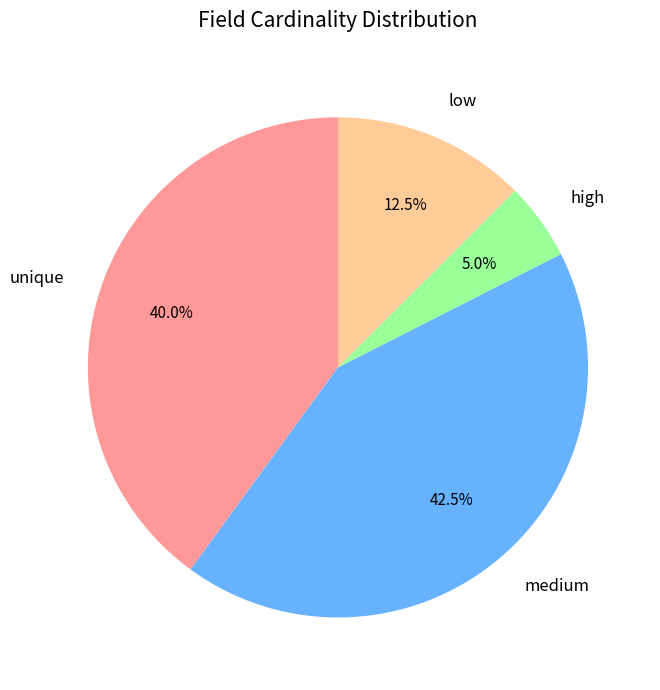

How many slices are in this pie chart?

4